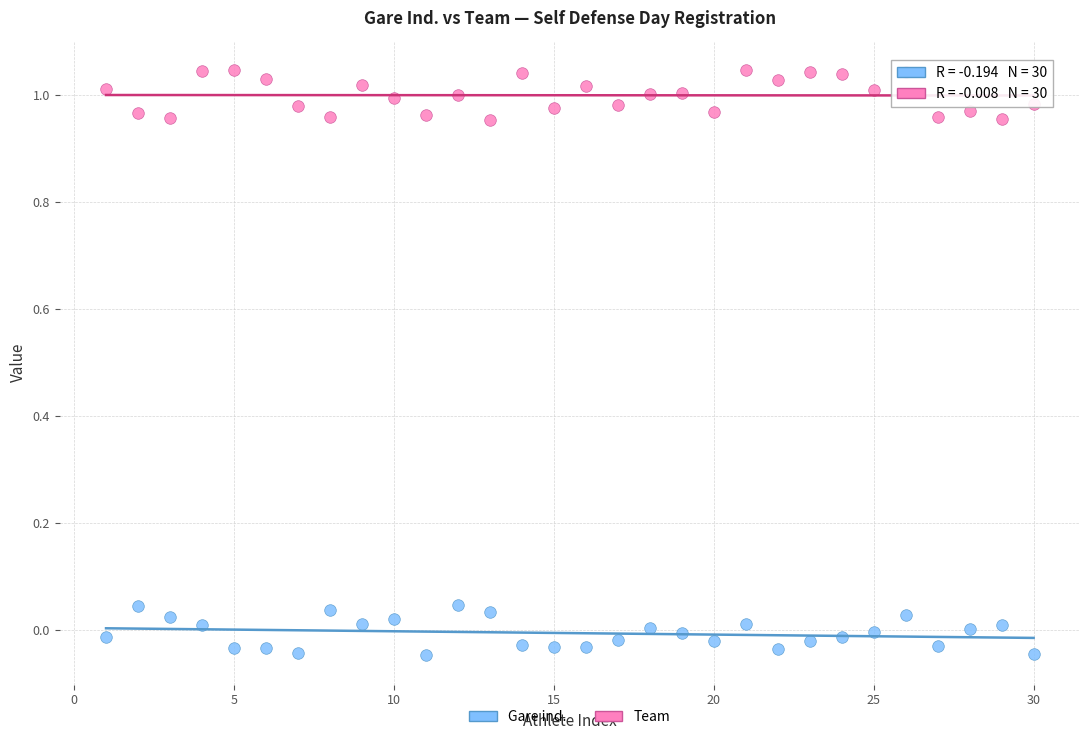

Across all data points, what is the range of Y values (max minus min)?

1.1